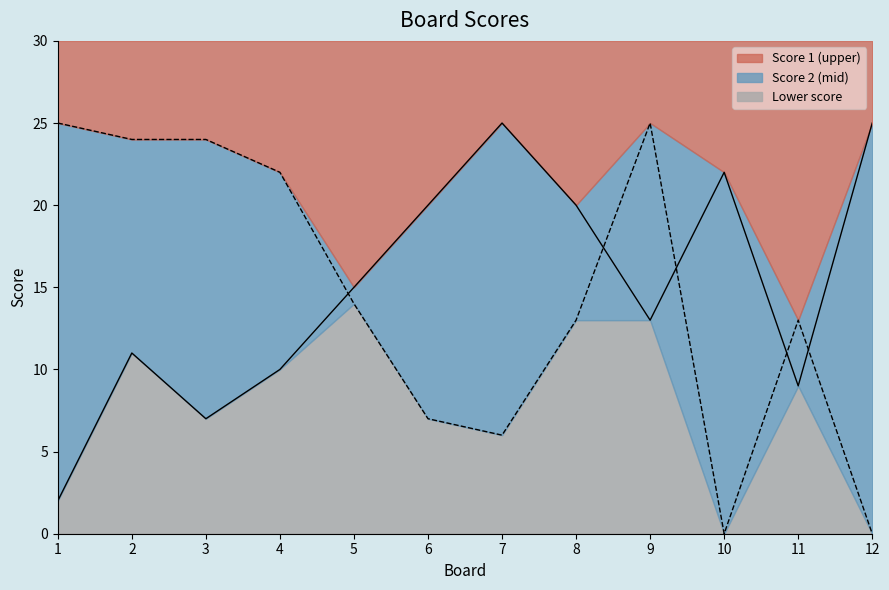

True or false: Score 2 line has a value of 13 at 11.

True